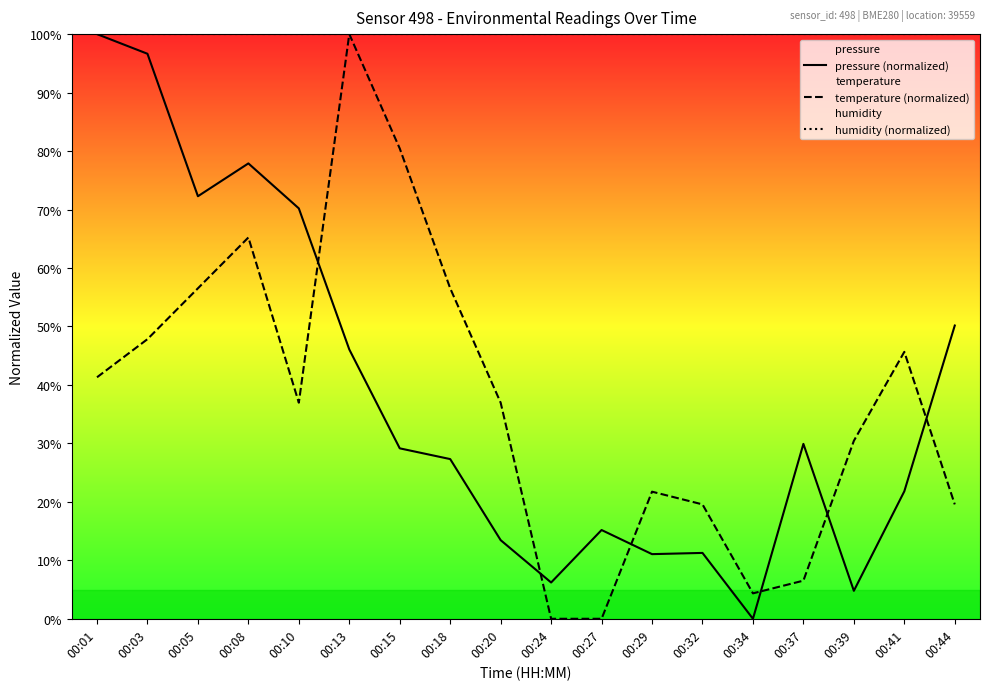

How many data points in pressure (normalized) are less than 29?

9